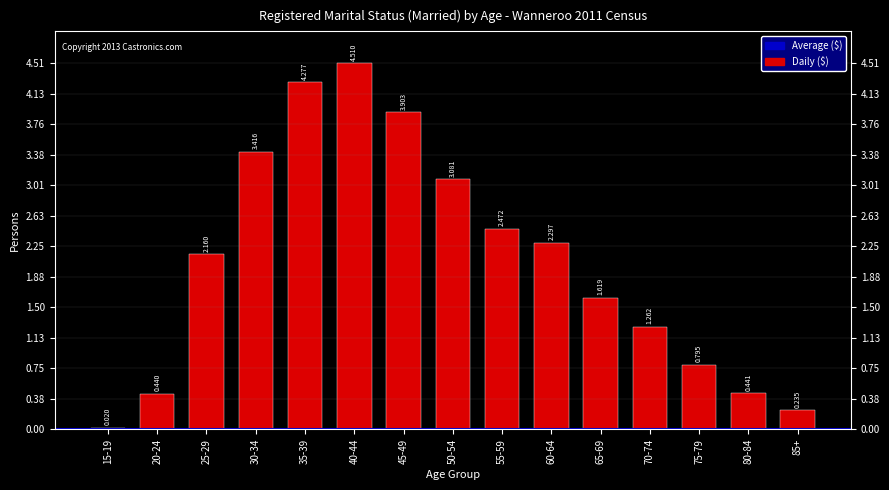

Rank the categories by value from highest to lowest.

40-44, 35-39, 45-49, 30-34, 50-54, 55-59, 60-64, 25-29, 65-69, 70-74, 75-79, 80-84, 20-24, 85+, 15-19